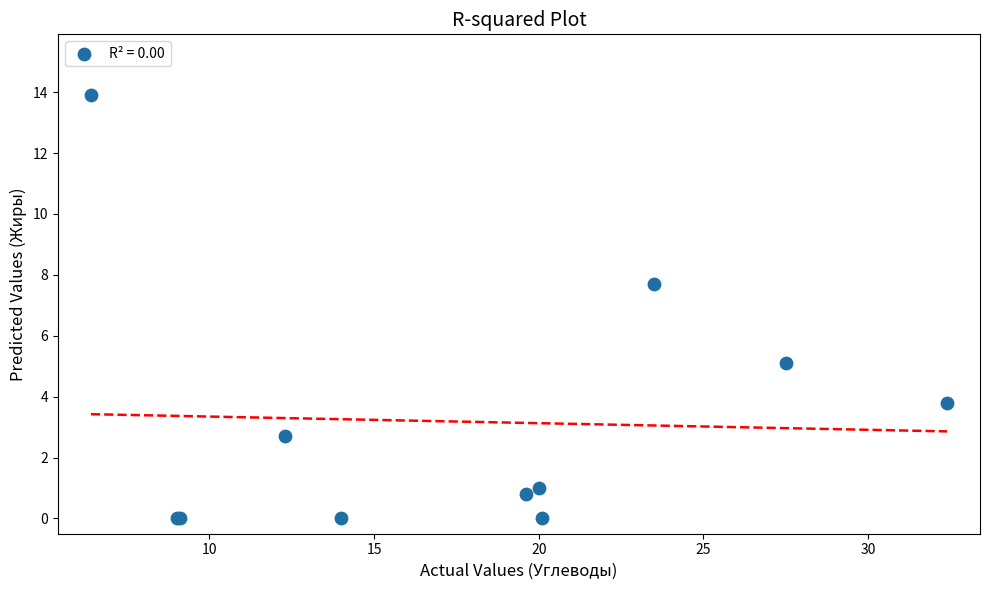

What Y value in the scatter plot is closest to 6?

5.1